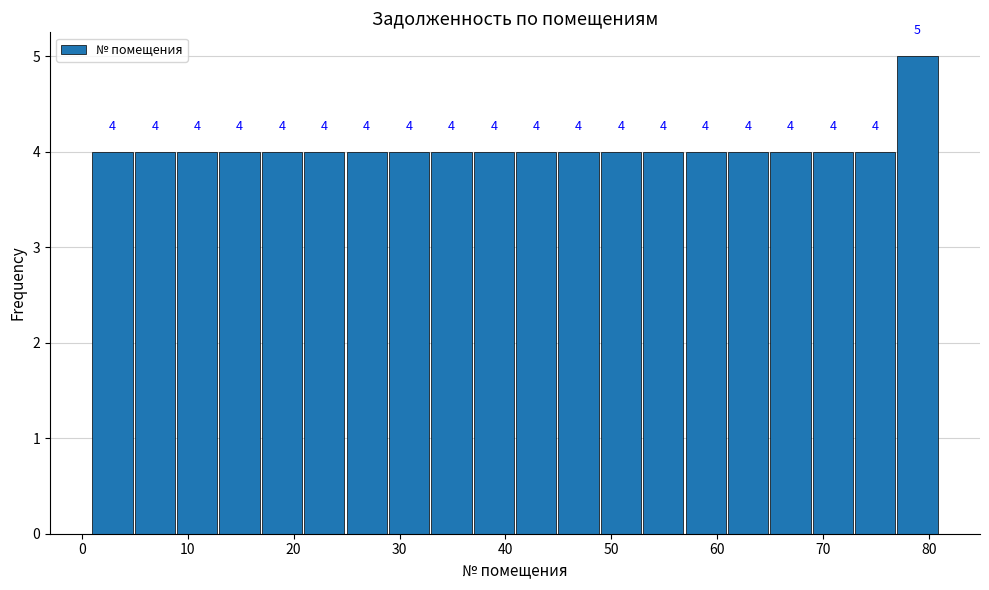

Reading left to right, list every bar in this chart as the range it spans on the x-axis followed by its height.

1 to 5: 4
5 to 9: 4
9 to 13: 4
13 to 17: 4
17 to 21: 4
21 to 25: 4
25 to 29: 4
29 to 33: 4
33 to 37: 4
37 to 41: 4
41 to 45: 4
45 to 49: 4
49 to 53: 4
53 to 57: 4
57 to 61: 4
61 to 65: 4
65 to 69: 4
69 to 73: 4
73 to 77: 4
77 to 81: 5